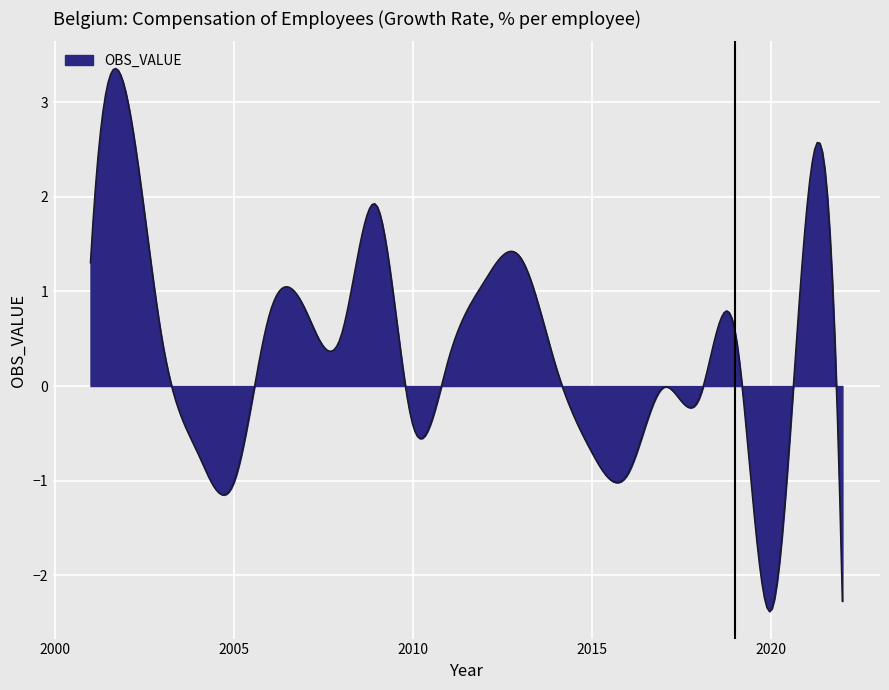

What is the smallest value displayed?

-2.4